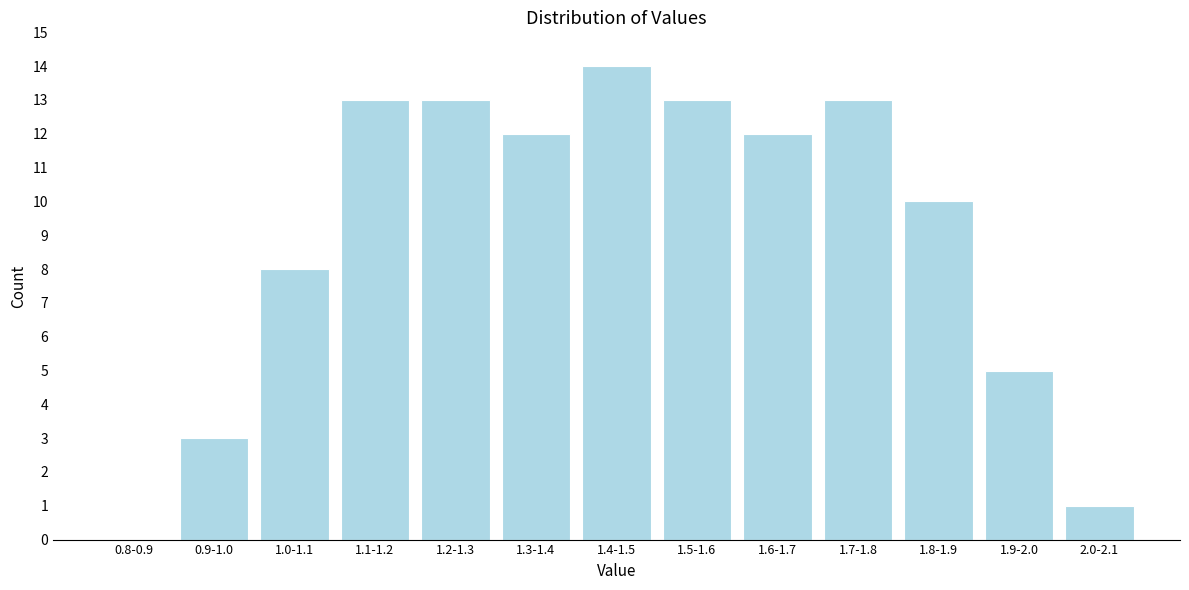

Reading right to left, what are all the values shown in this chart?

2.0-2.1=1	1.9-2.0=5	1.8-1.9=10	1.7-1.8=13	1.6-1.7=12	1.5-1.6=13	1.4-1.5=14	1.3-1.4=12	1.2-1.3=13	1.1-1.2=13	1.0-1.1=8	0.9-1.0=3	0.8-0.9=0